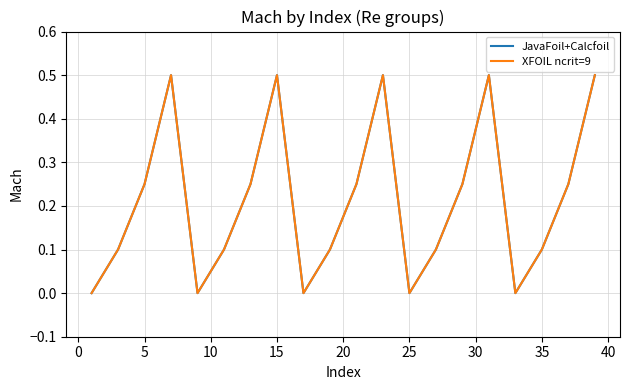

How many lines are shown in the chart?

2